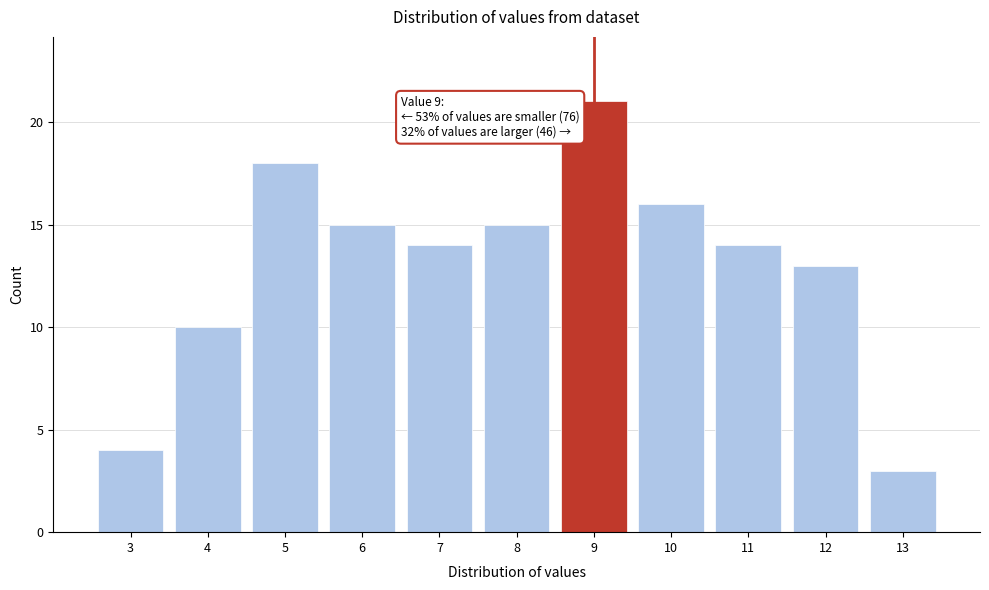

Over which range of the x-axis is the bar tallest?

8.5 to 9.5